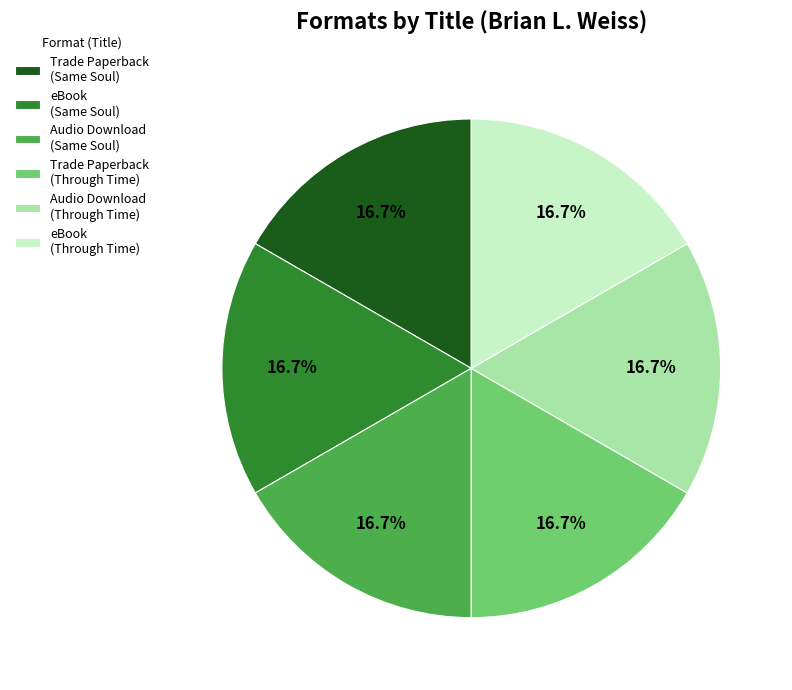

To the nearest percent, what portion does eBook (Same Soul) represent?

17%